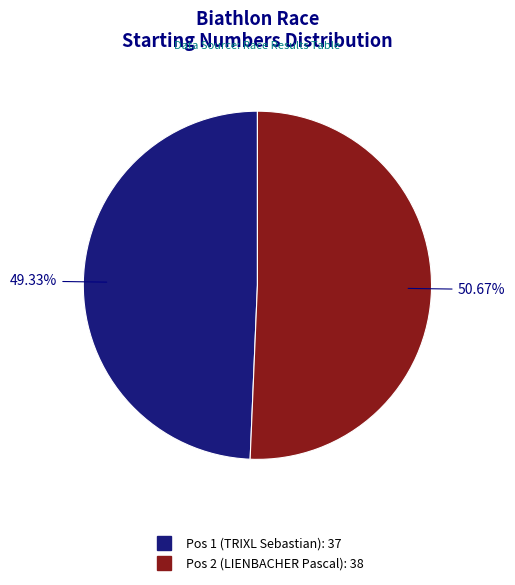

Do Pos 1 (TRIXL Sebastian) and Pos 2 (LIENBACHER Pascal) together represent more than half of the pie?

Yes